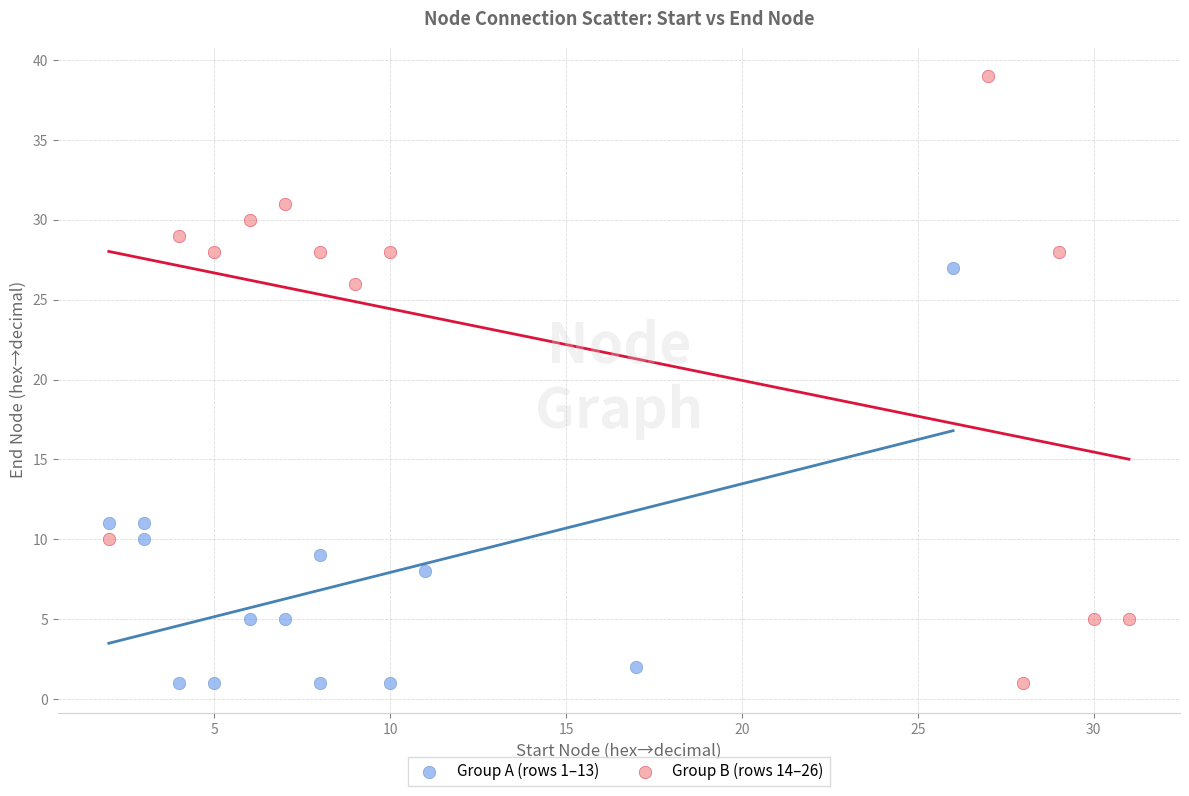

Which series has the widest spread of Y values?

Group B (rows 14–26)